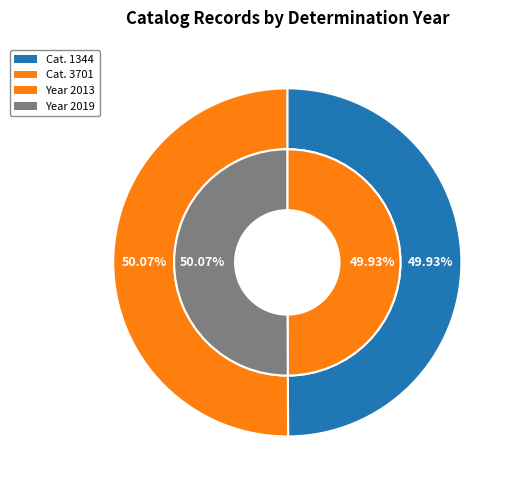

To the nearest percent, what is the combined percentage of 1344 and 3701?

100%